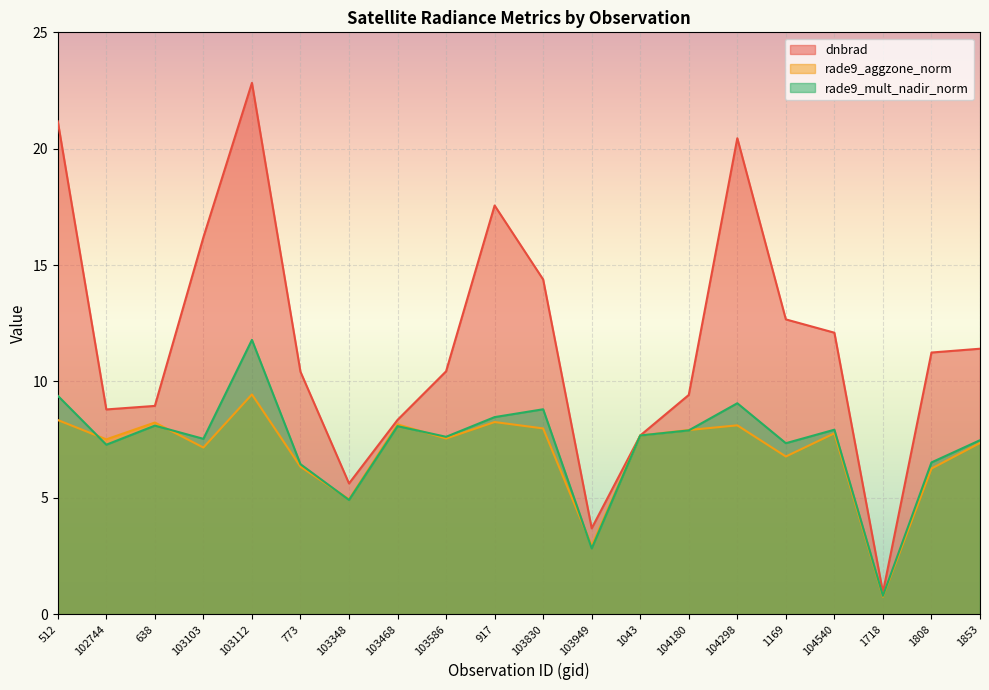

How many intersections are there between rade9_aggzone_norm and rade9_mult_nadir_norm?

6